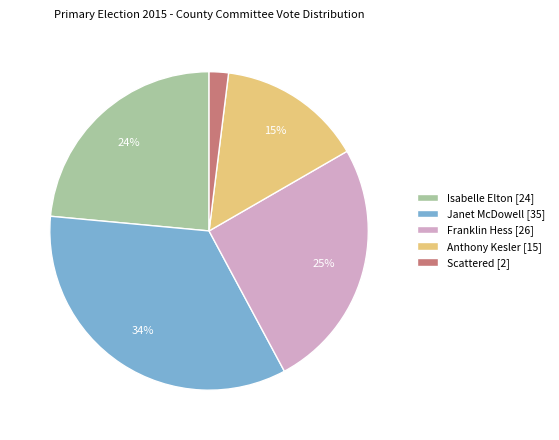

The Franklin Hess slice represents 25% of the pie. True or false?

True